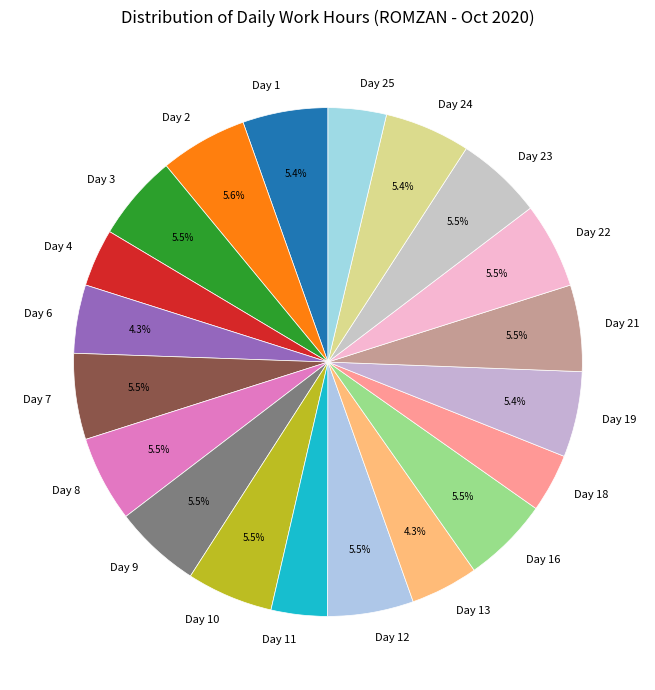

To the nearest percent, what is the difference between the largest and smallest slice percentages?

2%